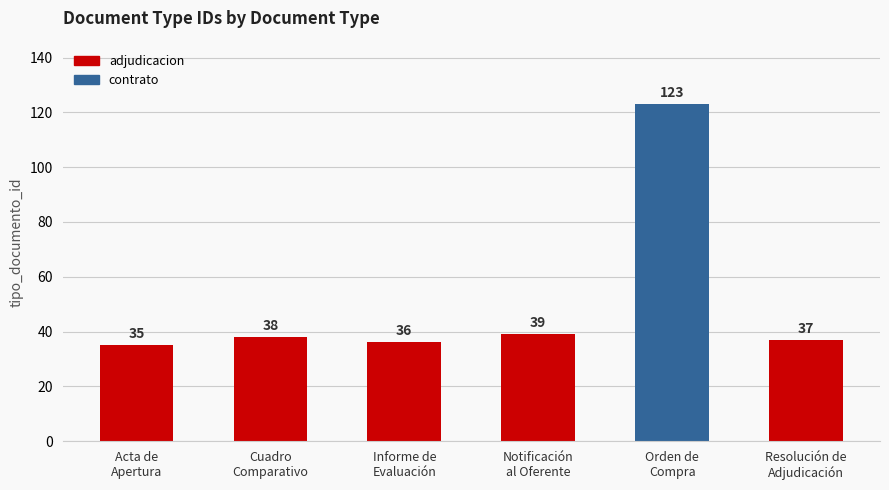

How many data points does each series have?

6